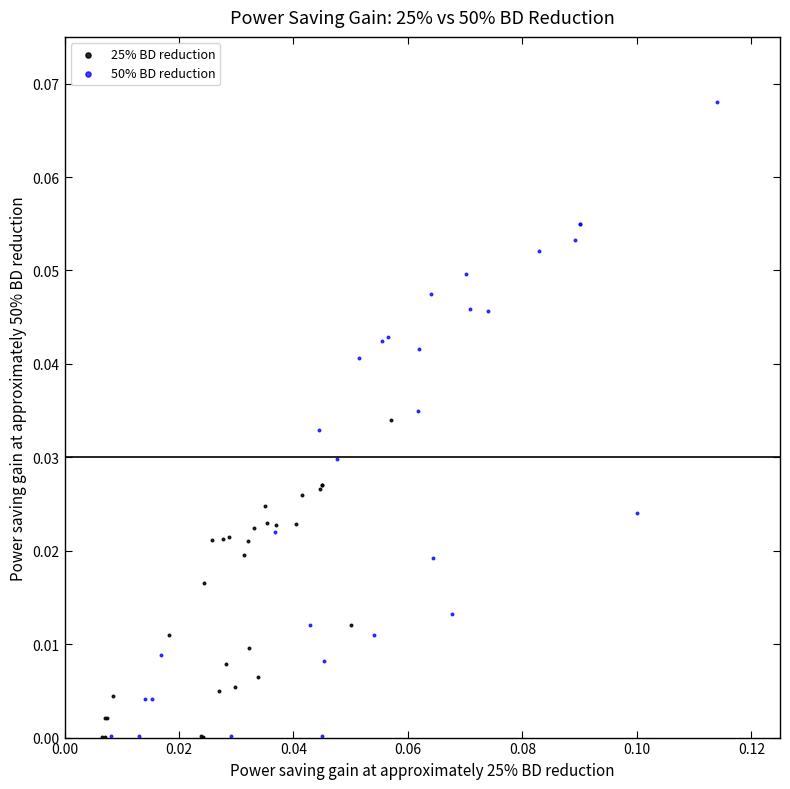

What are all the series names shown in the legend?

25% BD reduction, 50% BD reduction